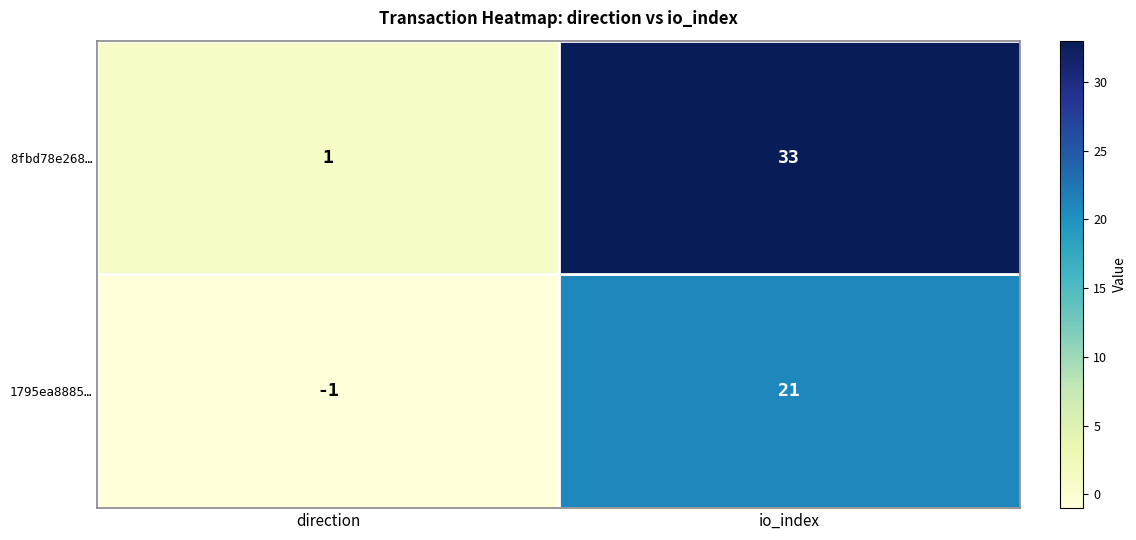

At which category is the sum across all series the highest?

io_index